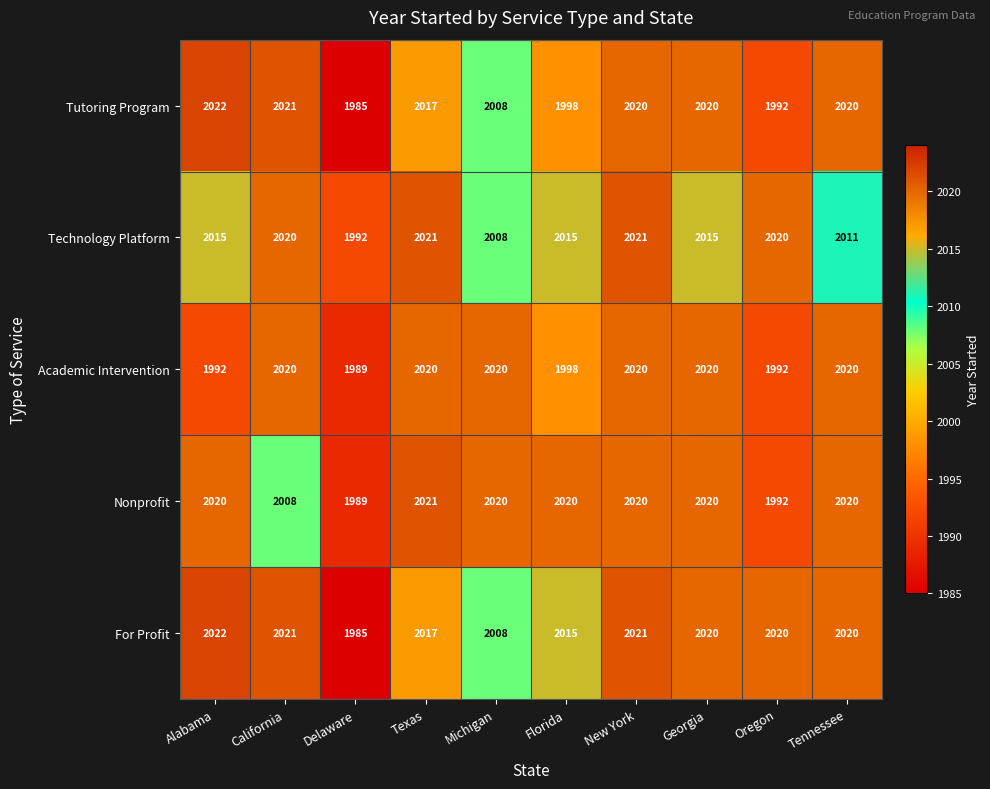

Which label corresponds to the largest value in the chart?

Alabama